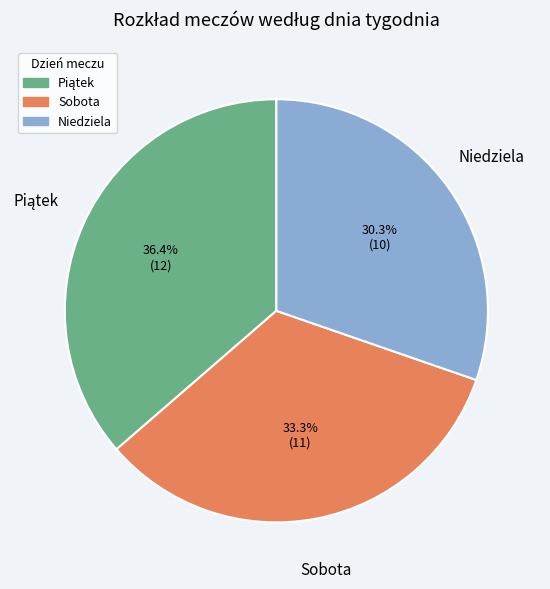

Count the number of slices in the pie.

3